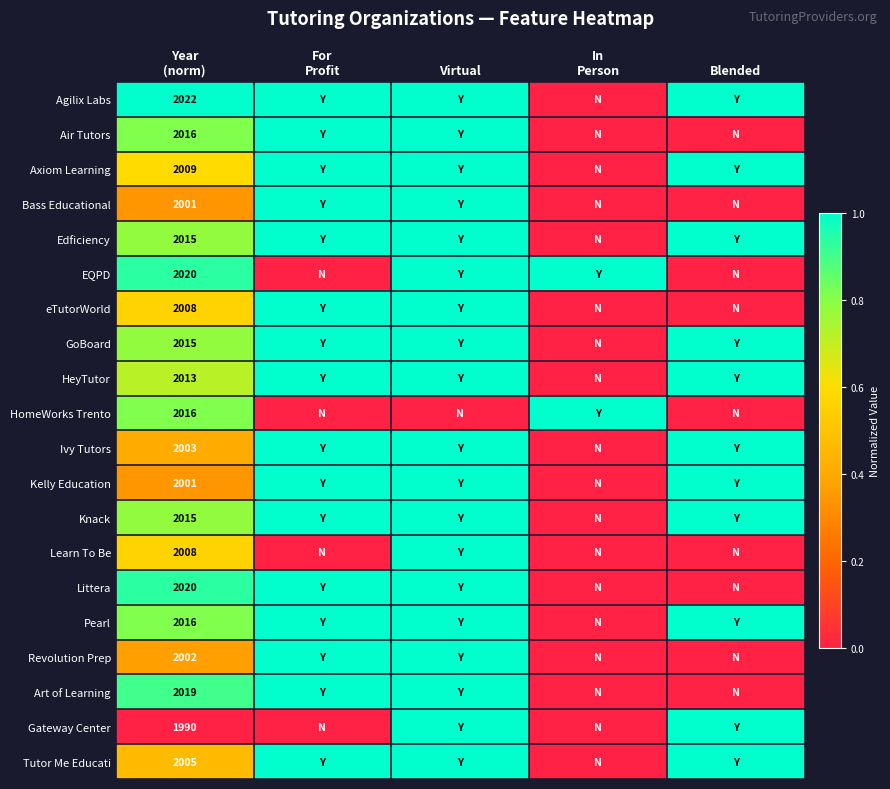

True or false: Tutor Me Educati has a value of 0.0 at In Person.

True